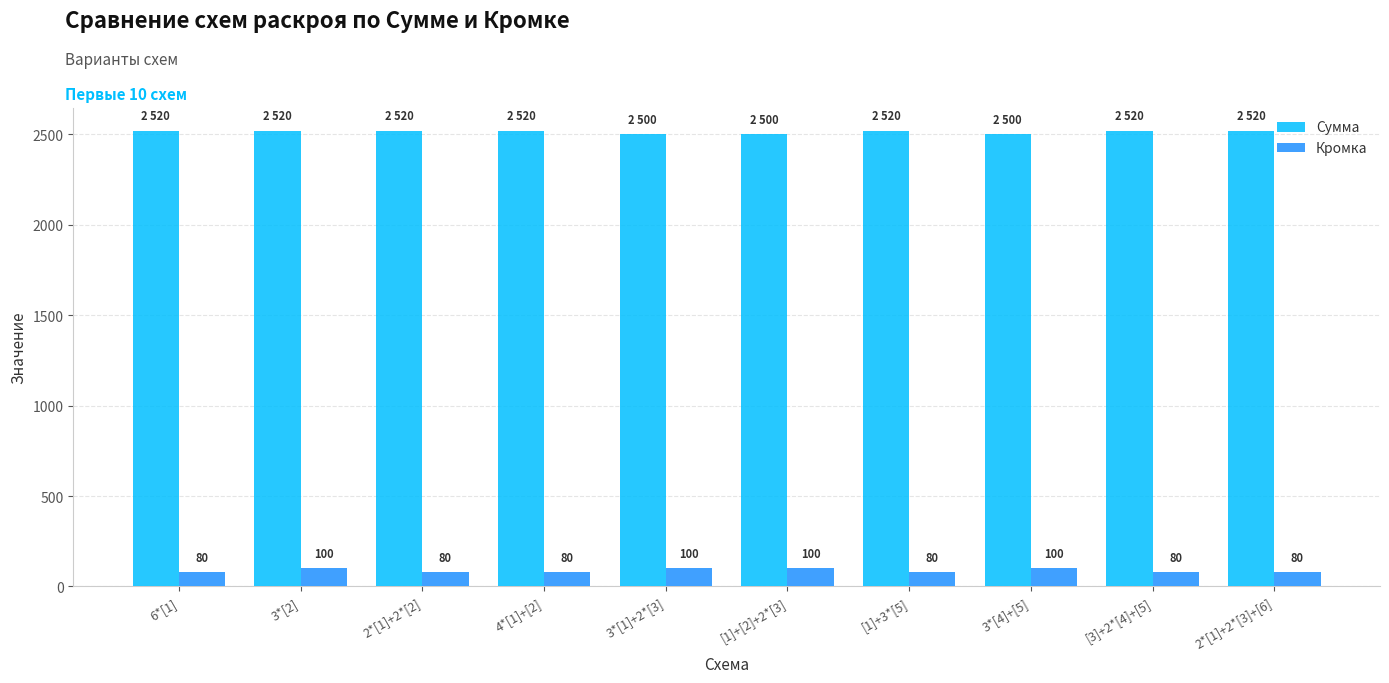

Is it true that Сумма equals 2520 at 2*[1]+2*[3]+[6]?

True